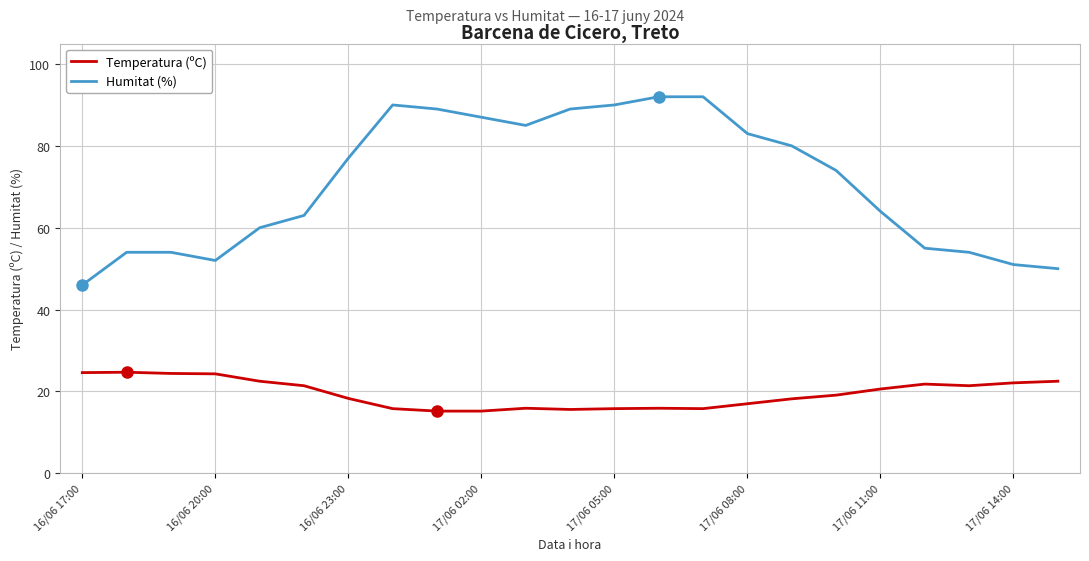

What is the maximum value shown in the chart?

92.0